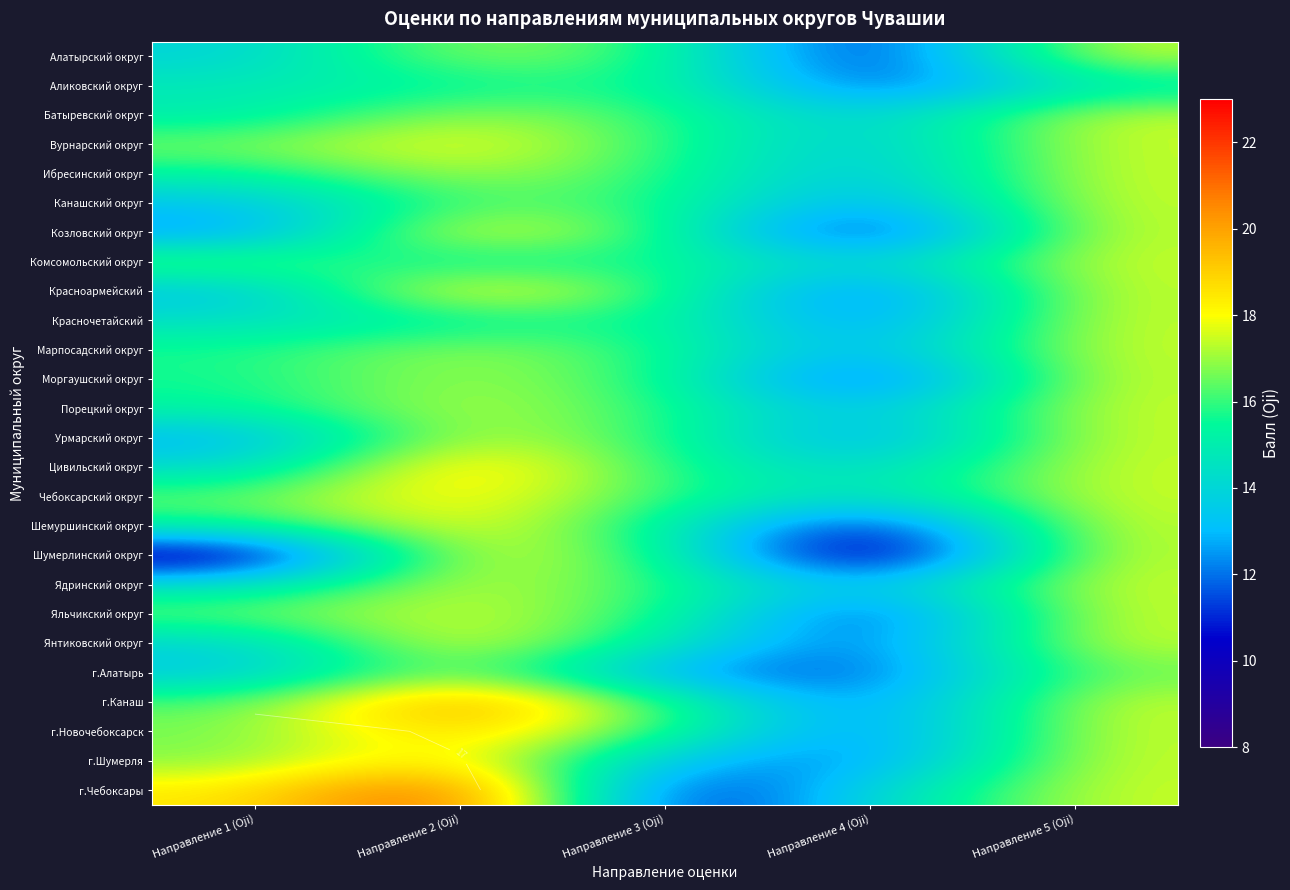

At how many categories does at least one series exceed 10?

5